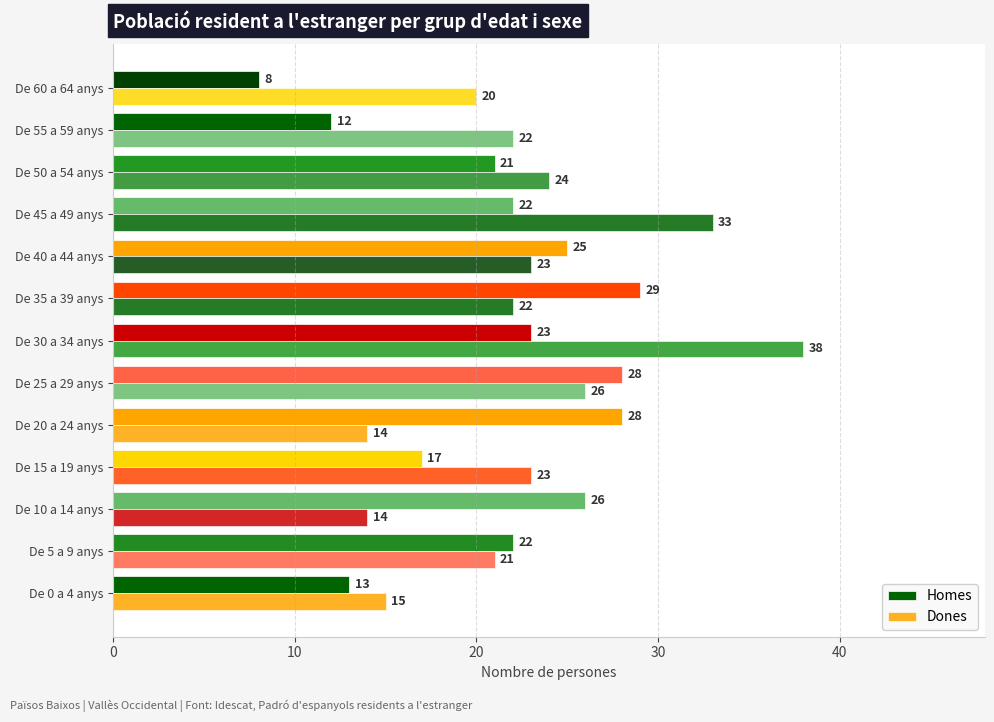

How many data points in Homes are less than 22?

5